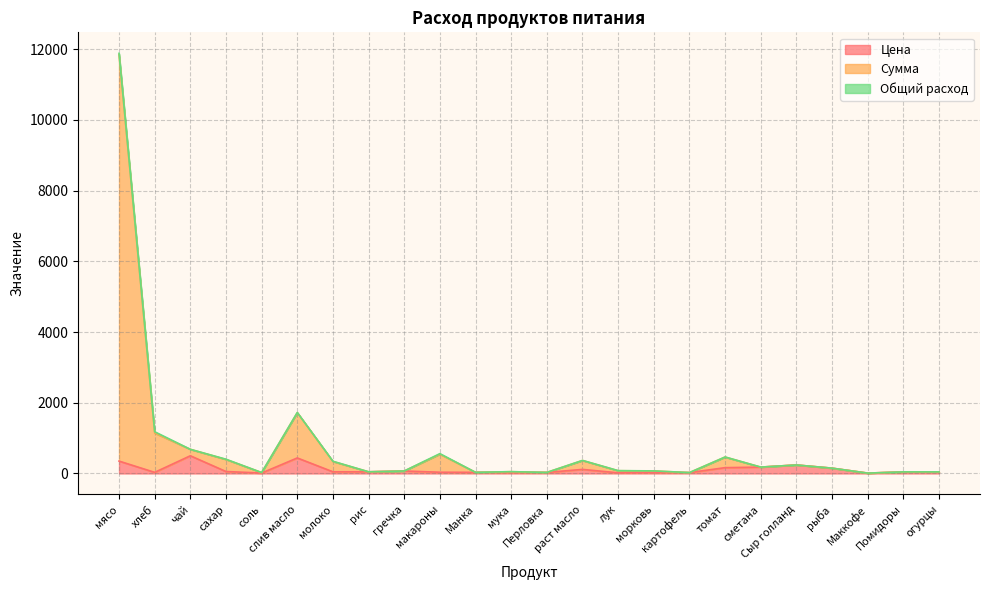

What is the highest value of the Цена series?

500.0